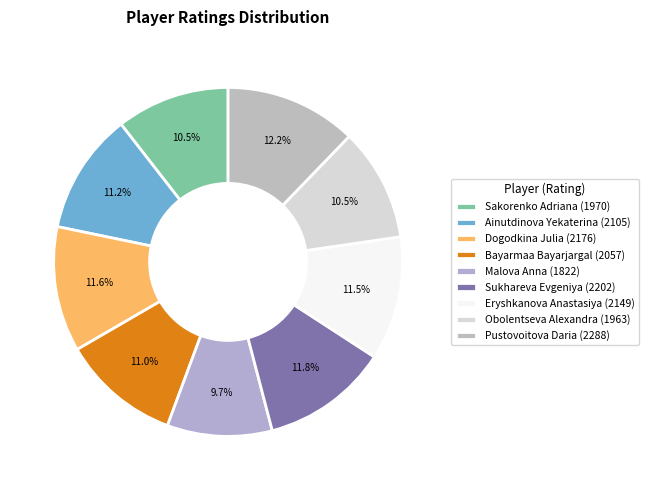

Rank the categories by value from highest to lowest.

Pustovoitova Daria, Sukhareva Evgeniya, Dogodkina Julia, Eryshkanova Anastasiya, Ainutdinova Yekaterina, Bayarmaa Bayarjargal, Sakorenko Adriana, Obolentseva Alexandra, Malova Anna